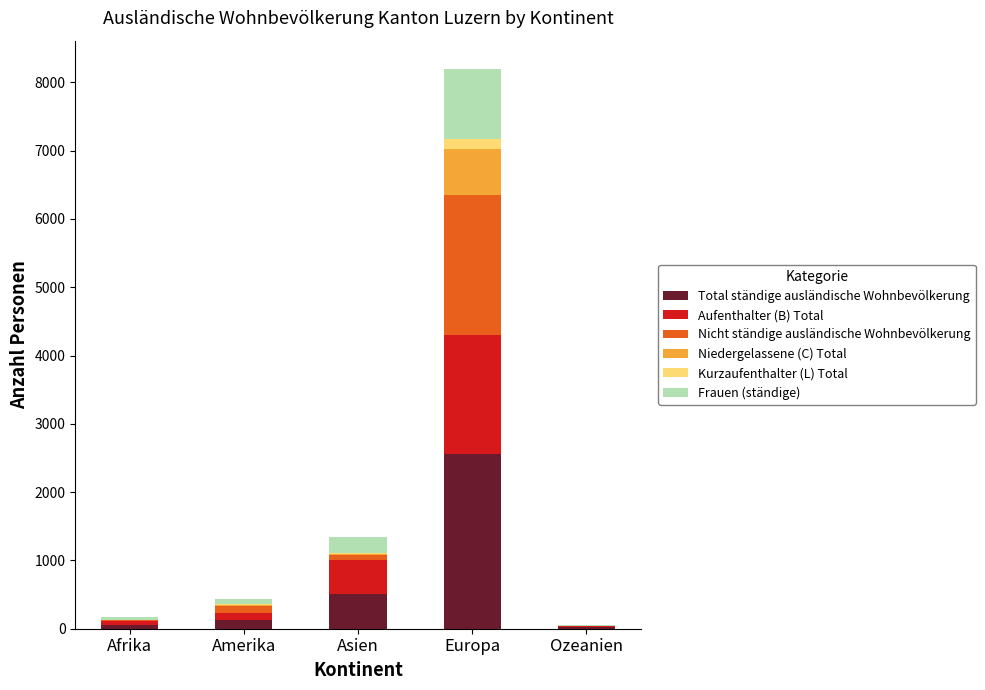

Reading left to right, what are the values for Total ständige ausländische Wohnbevölkerung?

Afrika=60	Amerika=129	Asien=514	Europa=2565	Ozeanien=20